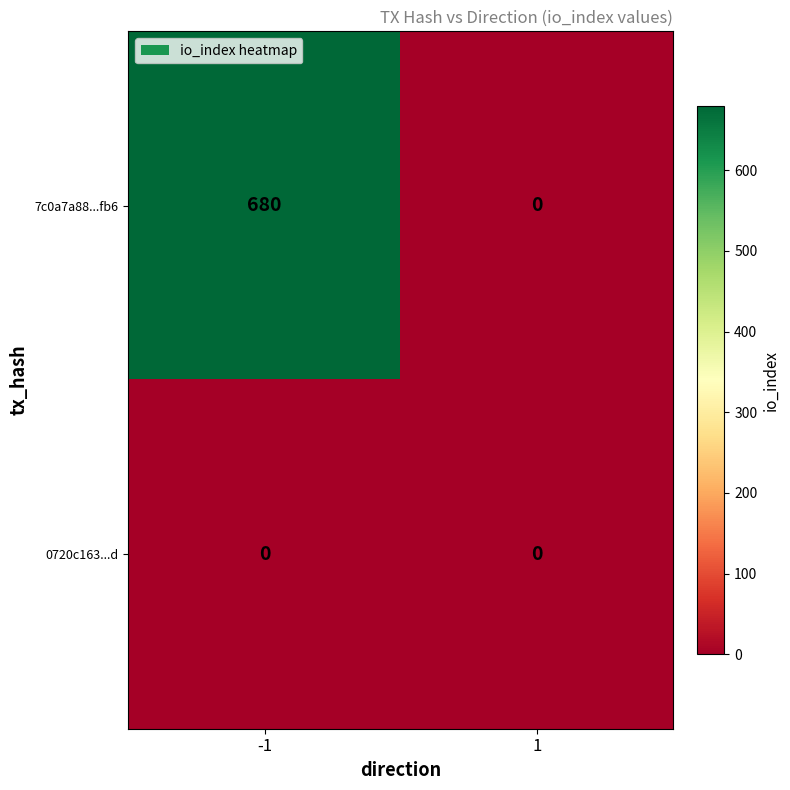

Which series has the largest total across all categories?

7c0a7a88...fb6